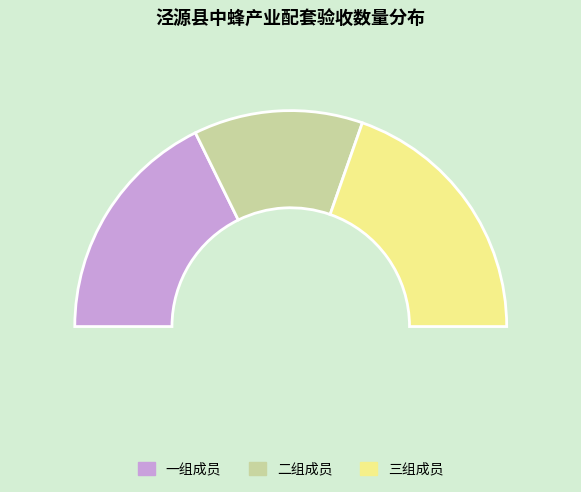

Is it true that 马七一 is 15% of the pie?

False